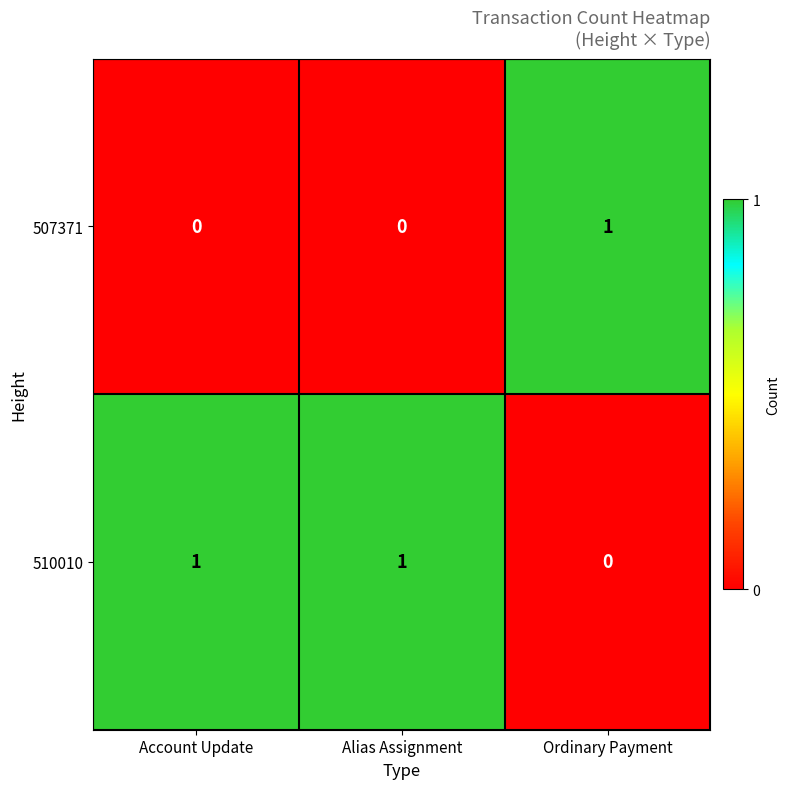

Which series has the largest total across all categories?

510010